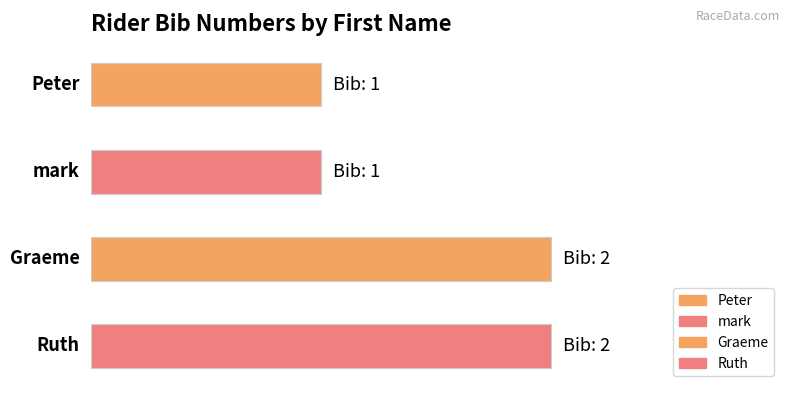

Rank the categories by value from highest to lowest.

Graeme, Ruth, Peter, mark